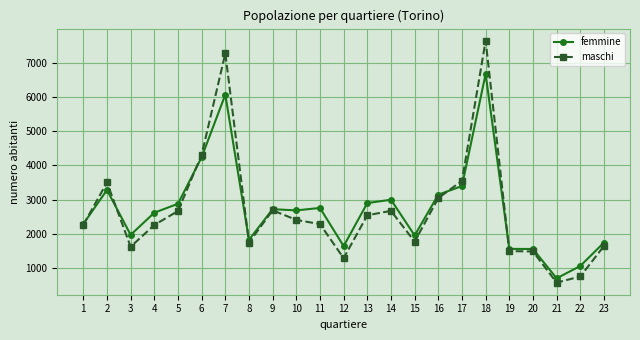

True or false: femmine has more than 0 interior local peaks.

True